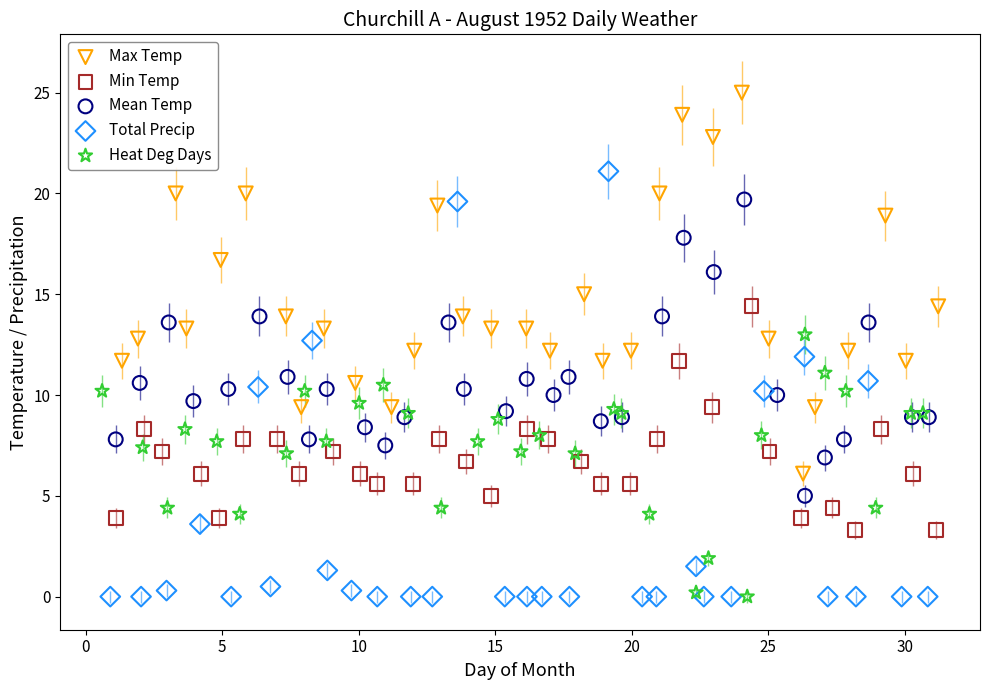

Which series has the largest Y range (max minus min)?

Total Precip